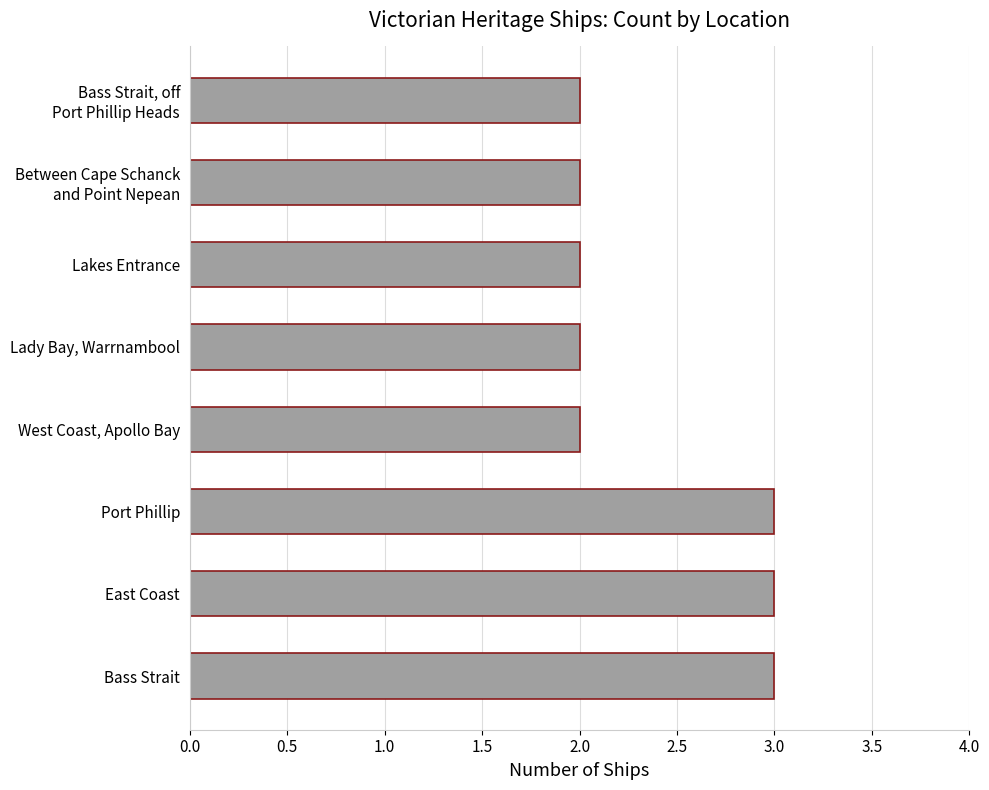

Are the bars horizontal?

Yes